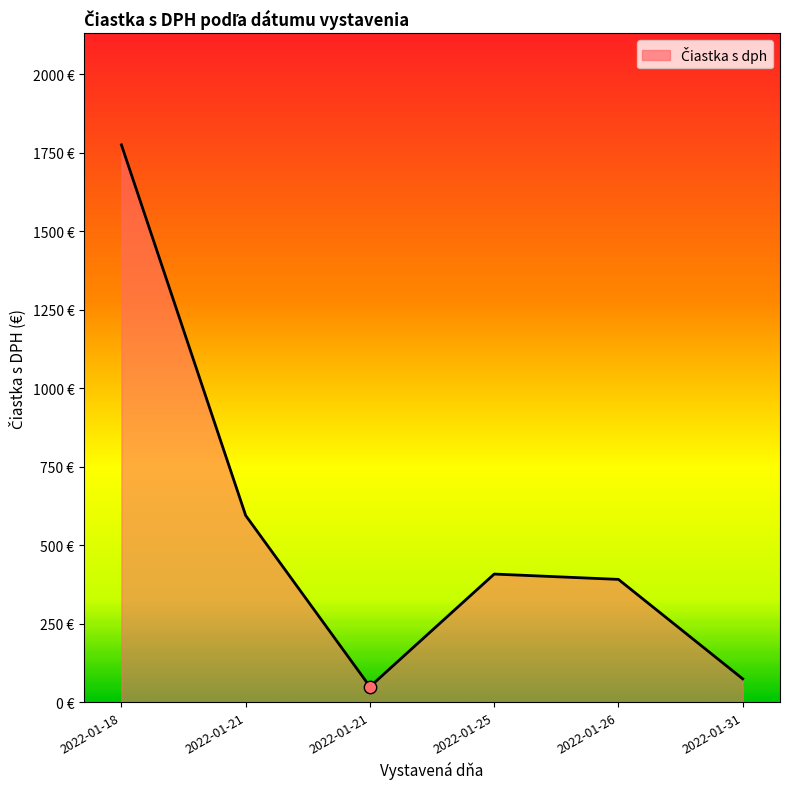

What is the change in value from 2022-01-25 to 2022-01-31?

-333.9